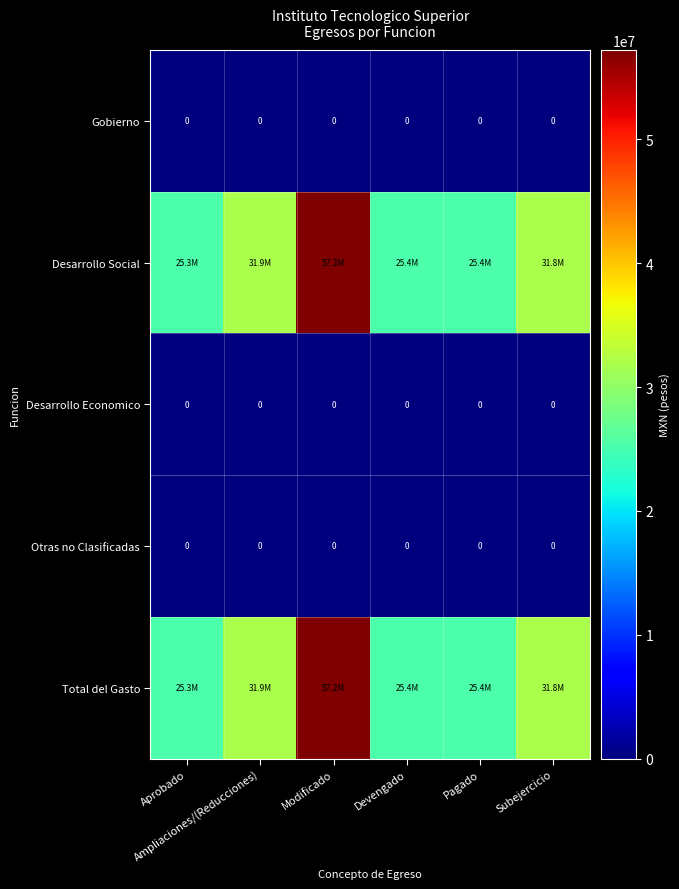

At which category is the sum across all series the highest?

Modificado